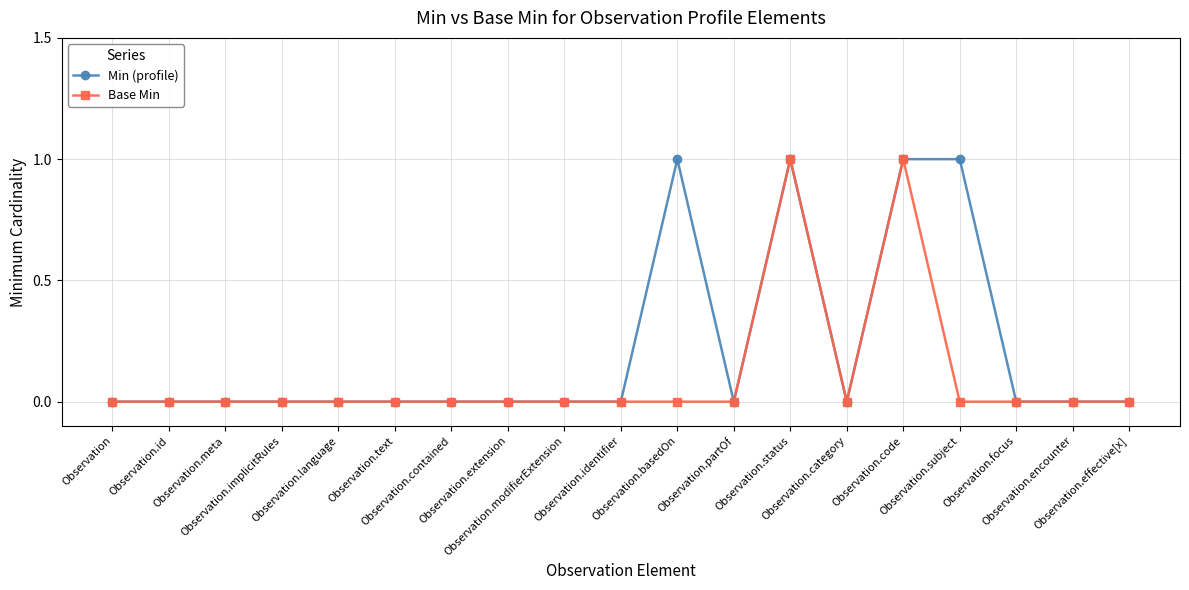

How many series are shown in this chart?

2